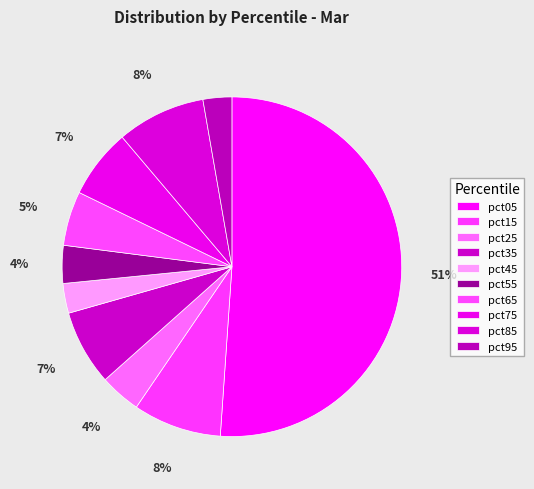

How many slices are in this pie chart?

10